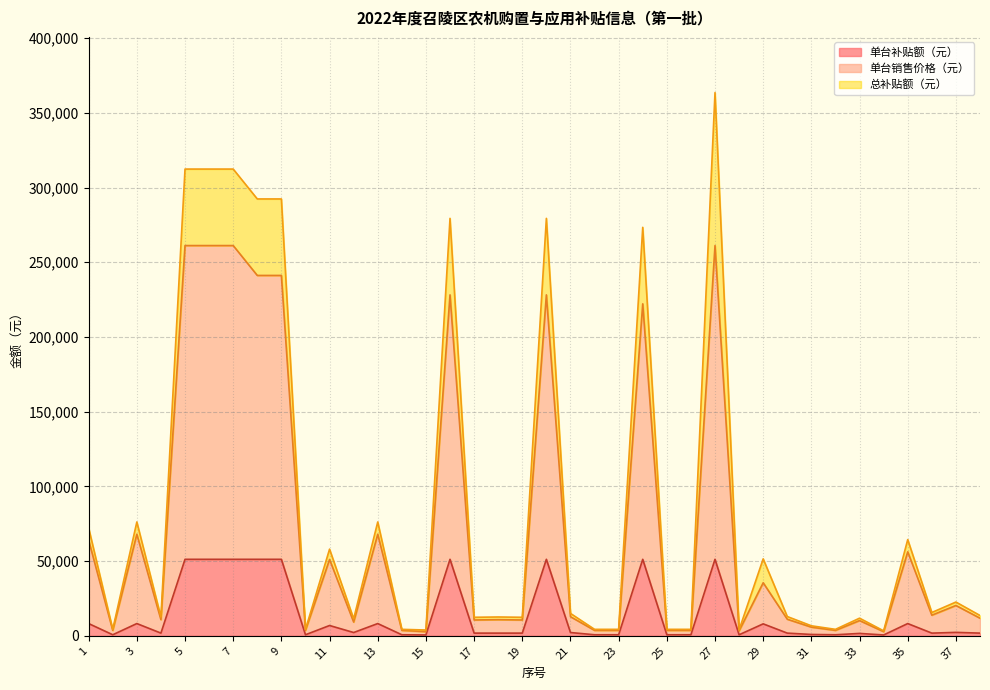

Is the value of 单台补贴额（元） at 3 greater than the value of 单台销售价格（元） at 21?

No